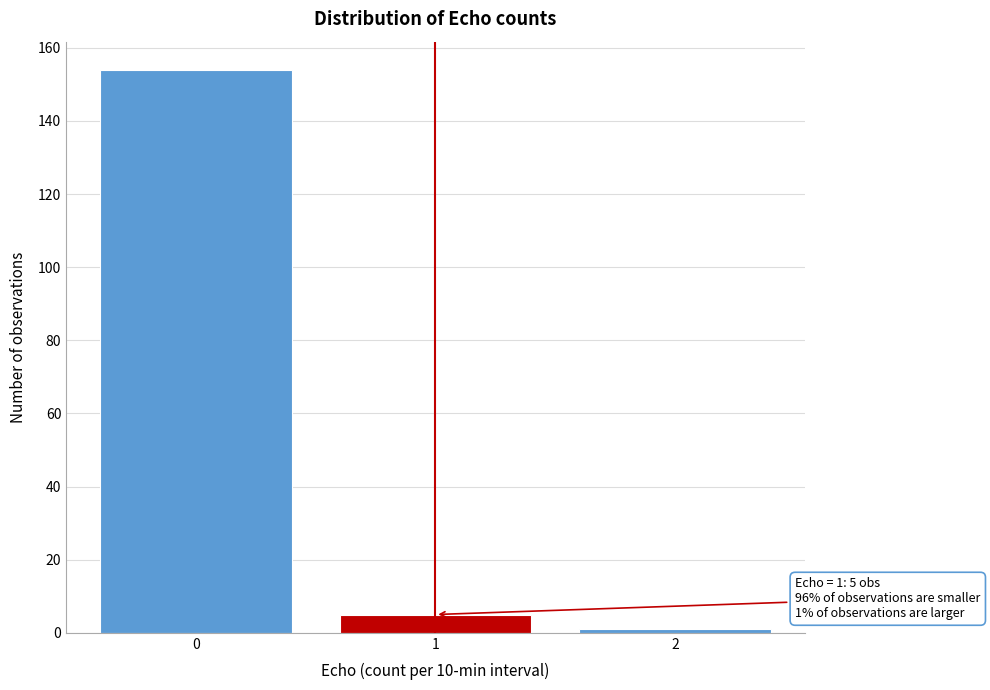

Reading left to right, extract all data points from this chart.

0=154	1=5	2=1